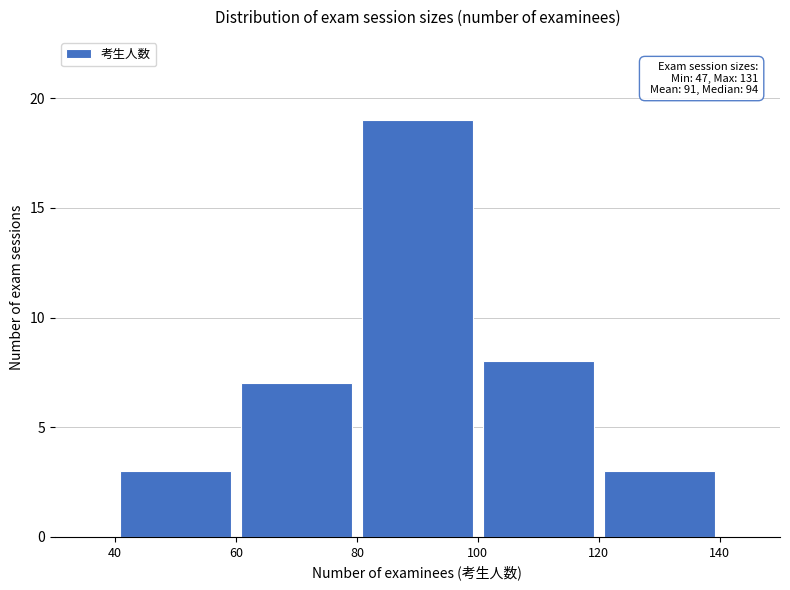

Which range on the x-axis has the tallest bar?

80 to 100